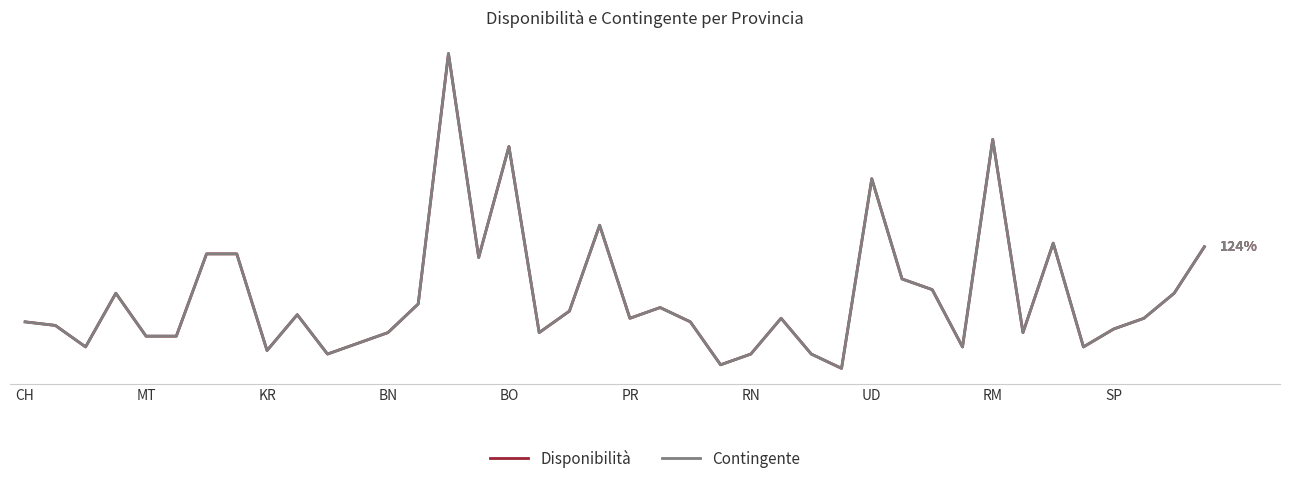

Does the chart display data point markers on the line(s)?

No